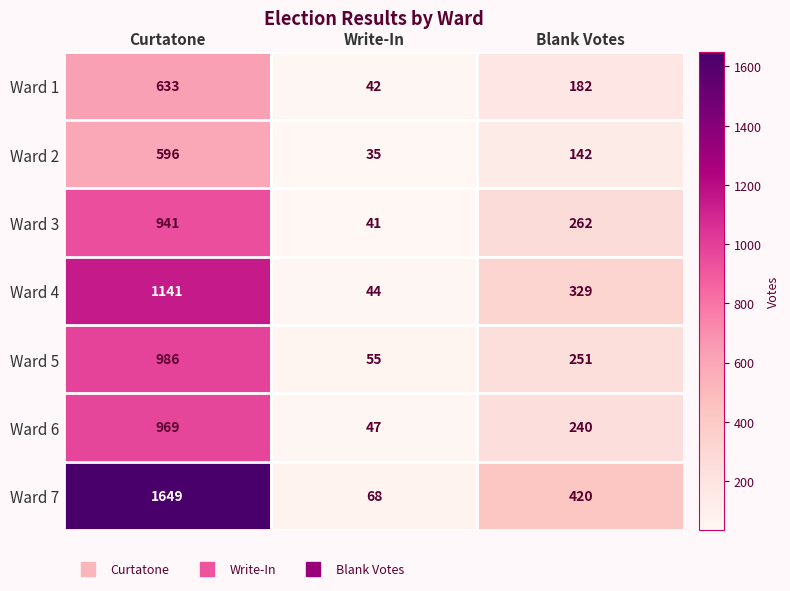

List the series in order of their peak value, lowest first.

Ward 2, Ward 1, Ward 3, Ward 6, Ward 5, Ward 4, Ward 7